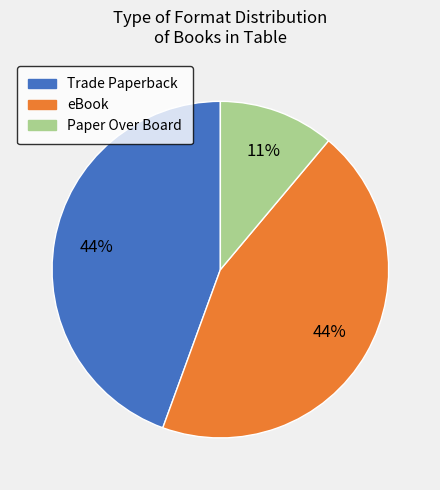

Which category has the smallest portion of the pie?

Paper Over Board